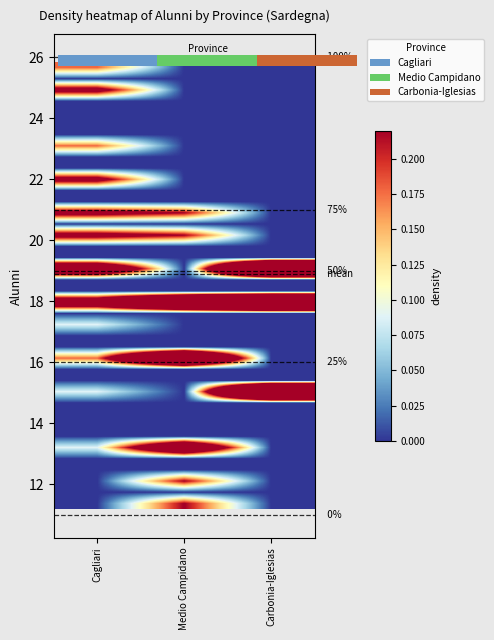

Which label corresponds to the largest value in the chart?

Carbonia-Iglesias